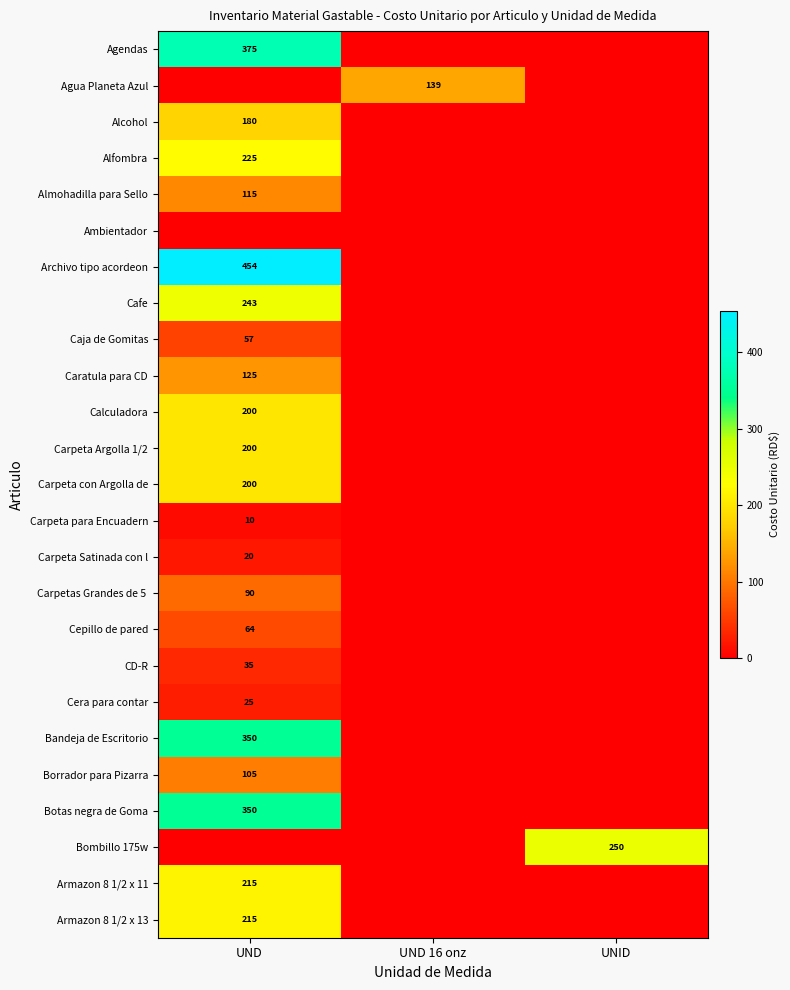

The value of Carpeta Satinada con l at UND is 20. True or false?

True